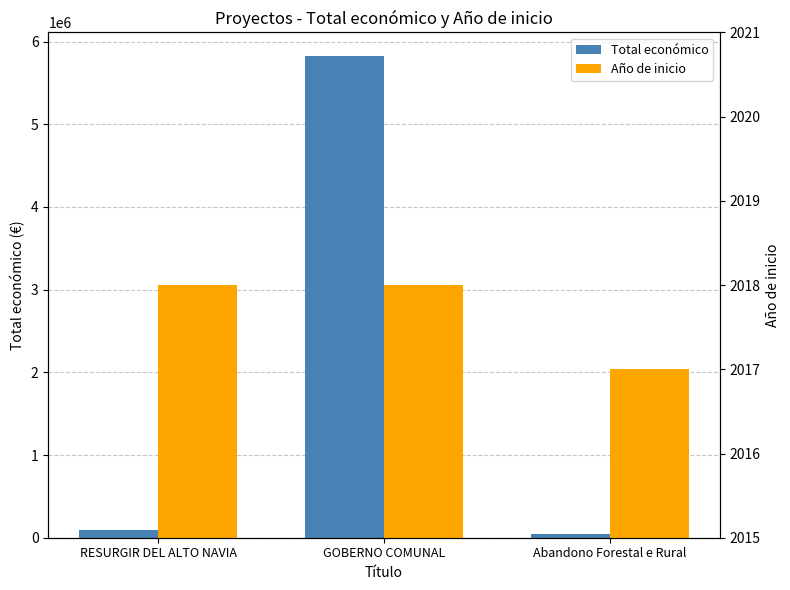

Reading left to right, what are all the values shown in this chart?

Total económico: RESURGIR DEL ALTO NAVIA=90474	GOBERNO COMUNAL=5819964	Abandono Forestal e Rural=40814
Año de inicio: RESURGIR DEL ALTO NAVIA=2018	GOBERNO COMUNAL=2018	Abandono Forestal e Rural=2017